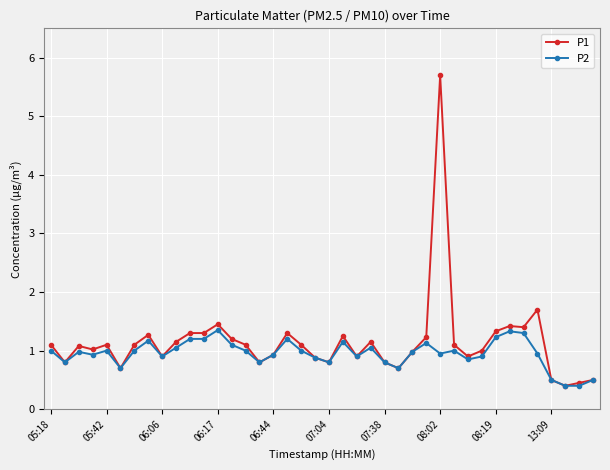

True or false: P2 has more than 0 points higher than both neighbors.

True